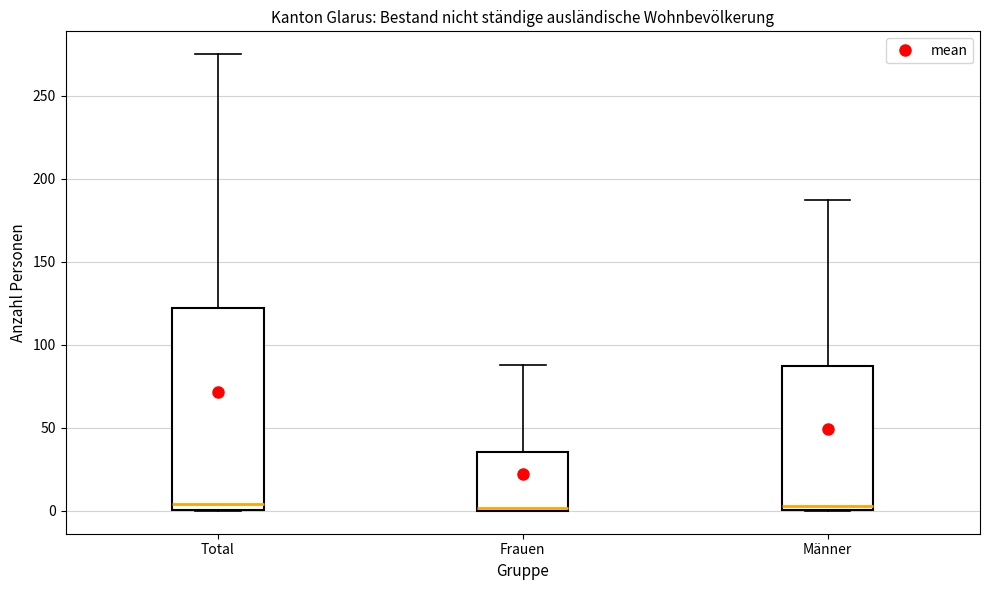

Which box is the tallest, from its lower edge to its upper edge?

Total